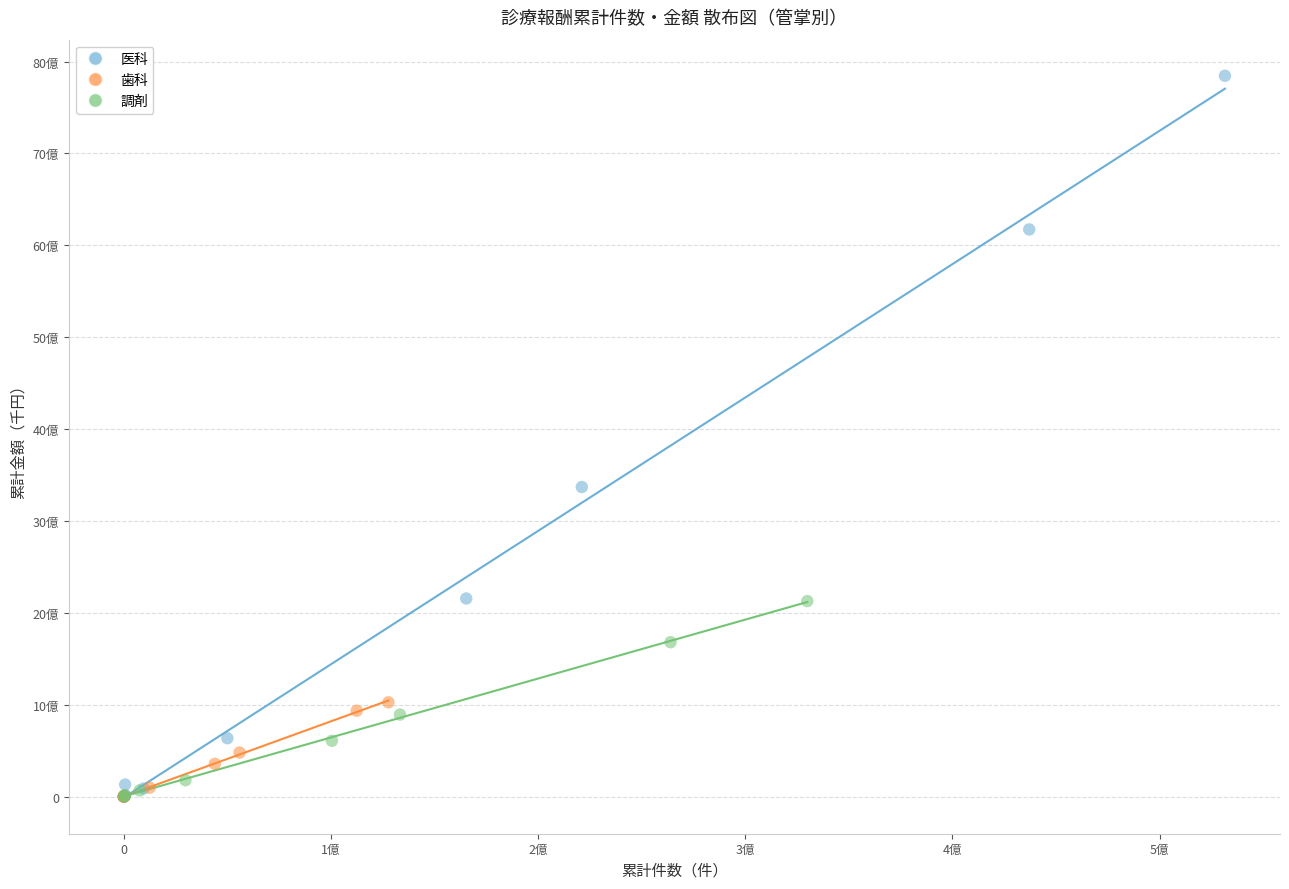

Which series has the widest spread of Y values?

医科